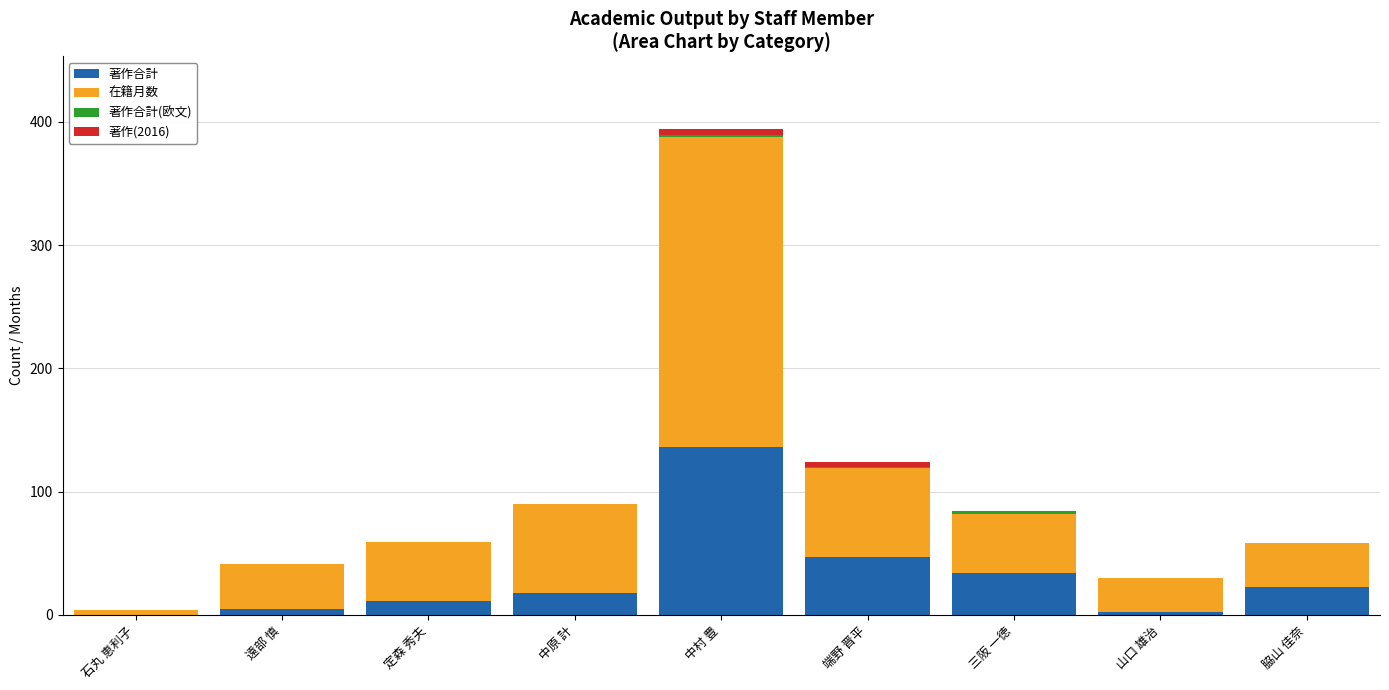

Is it true that 著作合計 equals 11 at 定森 秀夫?

True